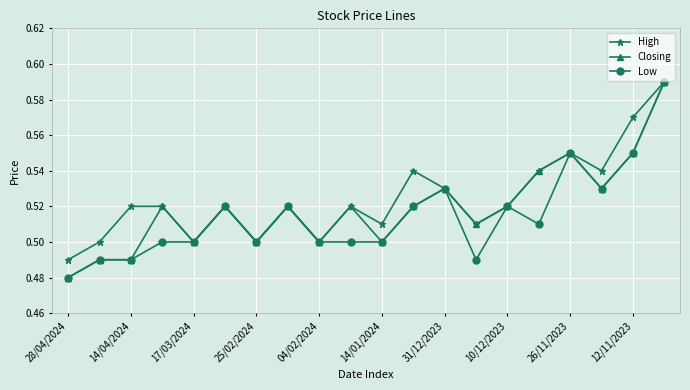

At how many categories does at least one series exceed 0?

20